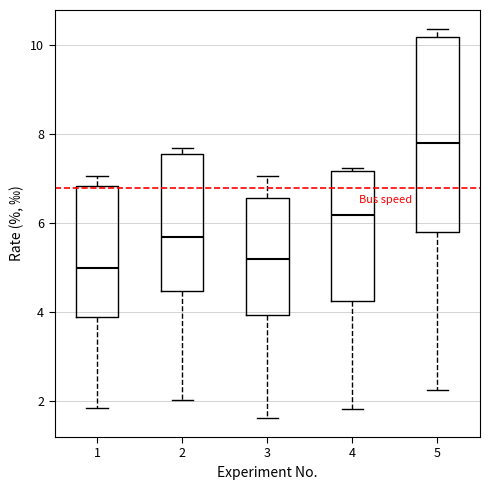

Reading left to right, transcribe this box plot: for each box, give where its median line is, the range the box spans, and where its two whiskers end, as read against the y-axis. The values are not printed on the chart, so give them approximately, as read against the axis.

1: median 5.0, box 3.8 to 6.8, whiskers 1.8 to 7.0
2: median 5.6, box 4.4 to 7.6, whiskers 2.0 to 7.6 (just above the box's upper edge)
3: median 5.2, box 4.0 to 6.6, whiskers 1.6 to 7.0
4: median 6.2, box 4.2 to 7.2, whiskers 1.8 to 7.2 (just above the box's upper edge)
5: median 7.8, box 5.8 to 10.2, whiskers 2.2 to 10.4